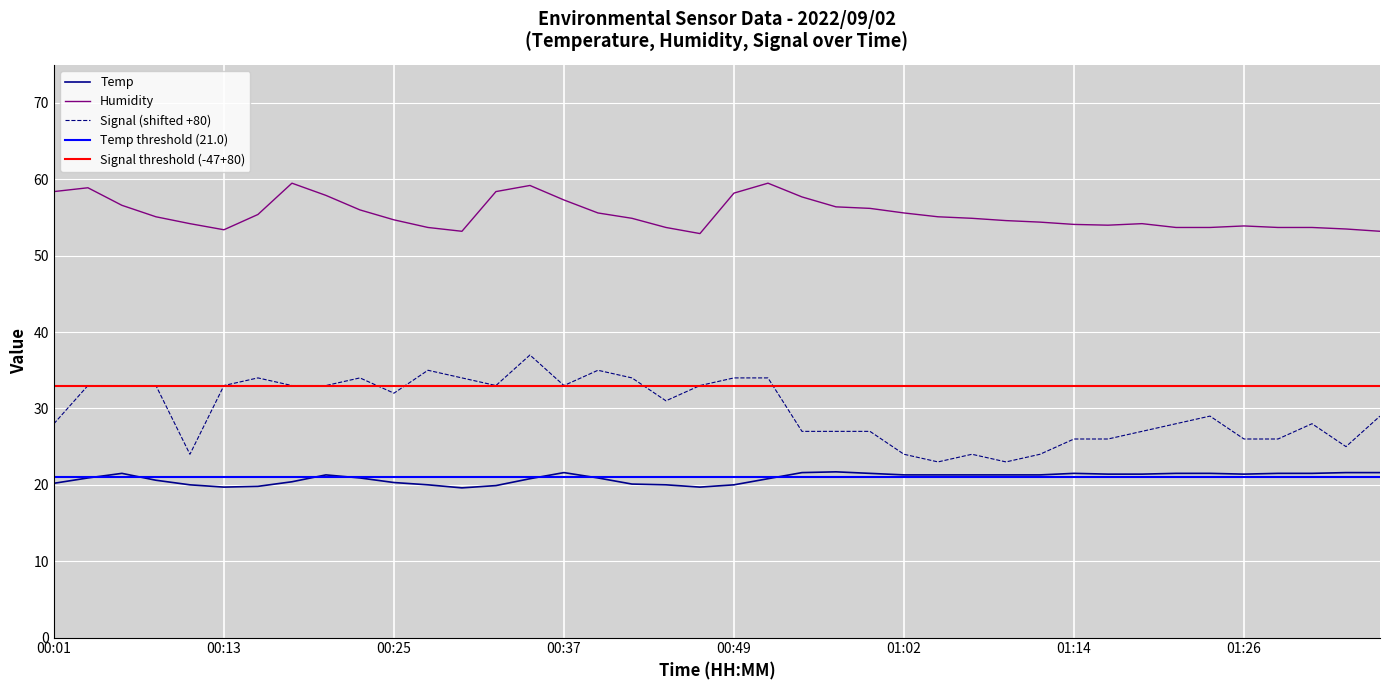

Reading left to right, what are all the values shown in this chart?

Temp: 20.2	20.9	21.5	20.6	20.0	19.7	19.8	20.4	21.3	20.9	20.3	20.0	19.6	19.9	20.8	21.6	20.9	20.1	20.0	19.7	20.0	20.8	21.6	21.7	21.5	21.3	21.3	21.3	21.3	21.3	21.5	21.4	21.4	21.5	21.5	21.4	21.5	21.5	21.6	21.6
Humidity: 58.4	58.9	56.6	55.1	54.2	53.4	55.4	59.5	57.9	56.0	54.7	53.7	53.2	58.4	59.2	57.3	55.6	54.9	53.7	52.9	58.2	59.5	57.7	56.4	56.2	55.6	55.1	54.9	54.6	54.4	54.1	54.0	54.2	53.7	53.7	53.9	53.7	53.7	53.5	53.2
Signal: 28.0	33.0	33.0	33.0	24.0	33.0	34.0	33.0	33.0	34.0	32.0	35.0	34.0	33.0	37.0	33.0	35.0	34.0	31.0	33.0	34.0	34.0	27.0	27.0	27.0	24.0	23.0	24.0	23.0	24.0	26.0	26.0	27.0	28.0	29.0	26.0	26.0	28.0	25.0	29.0